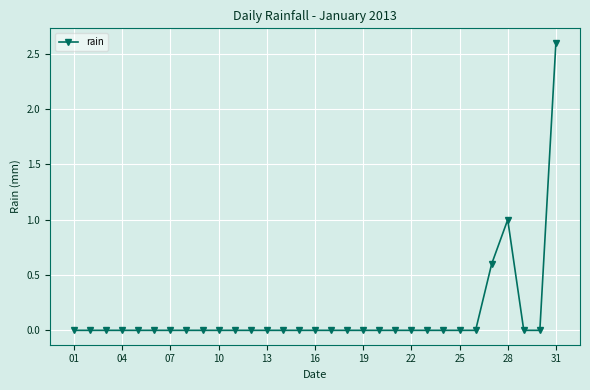

What is the sum of all values?

4.2